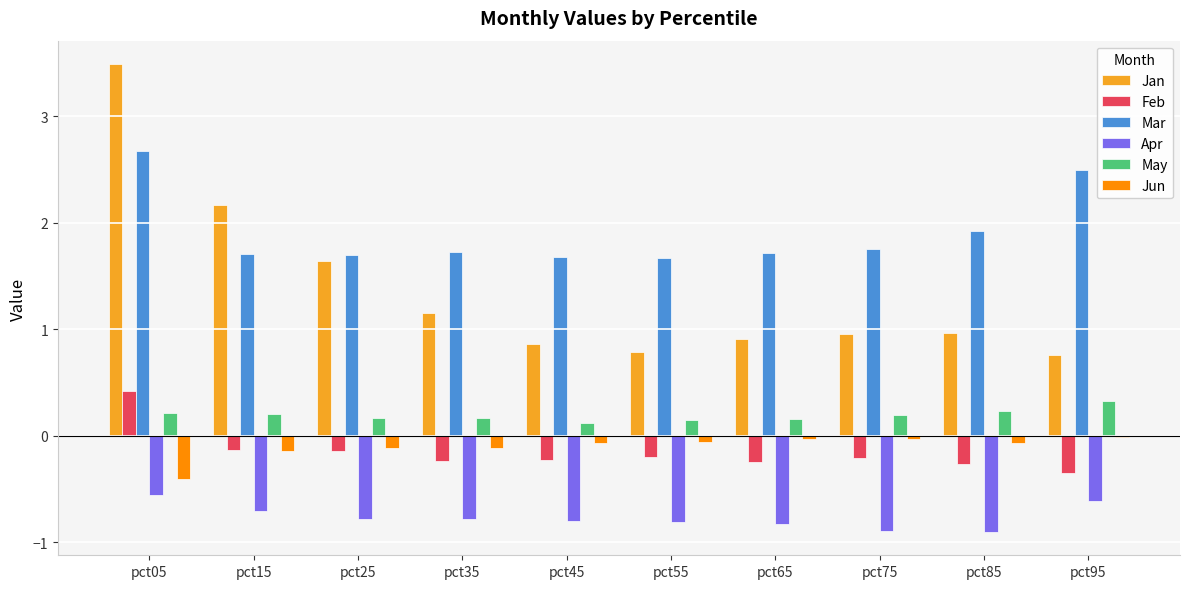

What are all the series names shown in the legend?

Jan, Feb, Mar, Apr, May, Jun